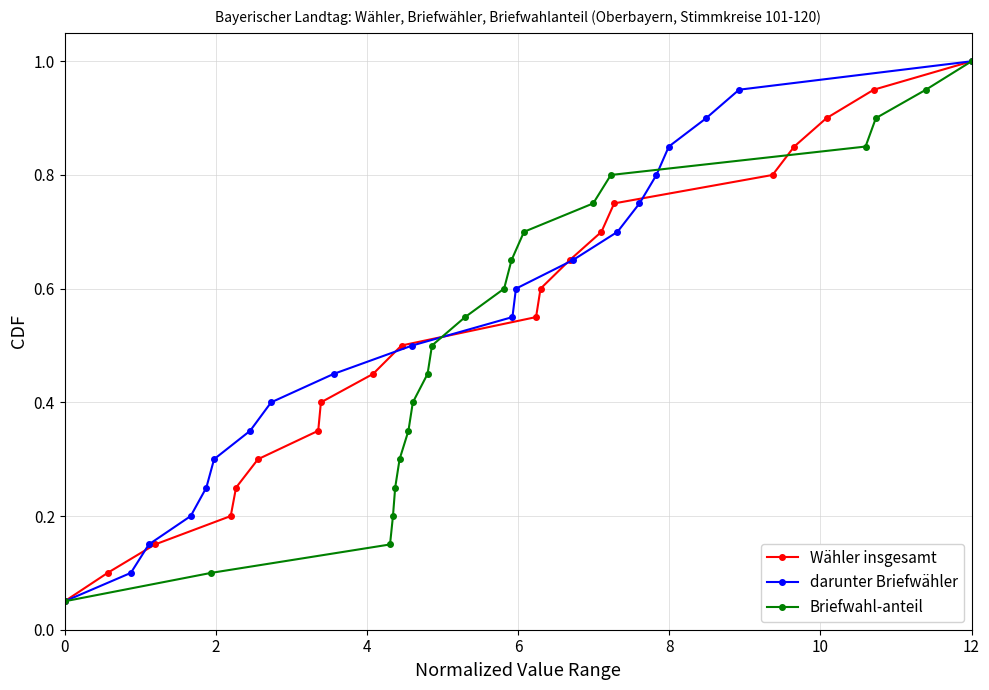

Which category has the highest value in the Wähler insgesamt series?

12